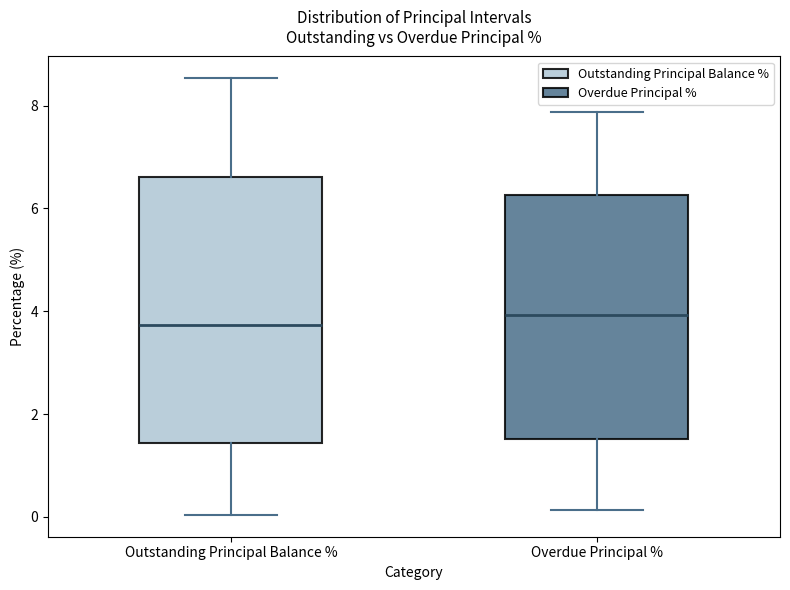

Reading left to right, transcribe this box plot: for each box, give where its median line is, the range the box spans, and where its two whiskers end, as read against the y-axis. The values are not printed on the chart, so give them approximately, as read against the axis.

Outstanding Principal Balance %: median 3.8, box 1.4 to 6.6, whiskers 0.0 to 8.6
Overdue Principal %: median 4.0, box 1.6 to 6.2, whiskers 0.2 to 7.8